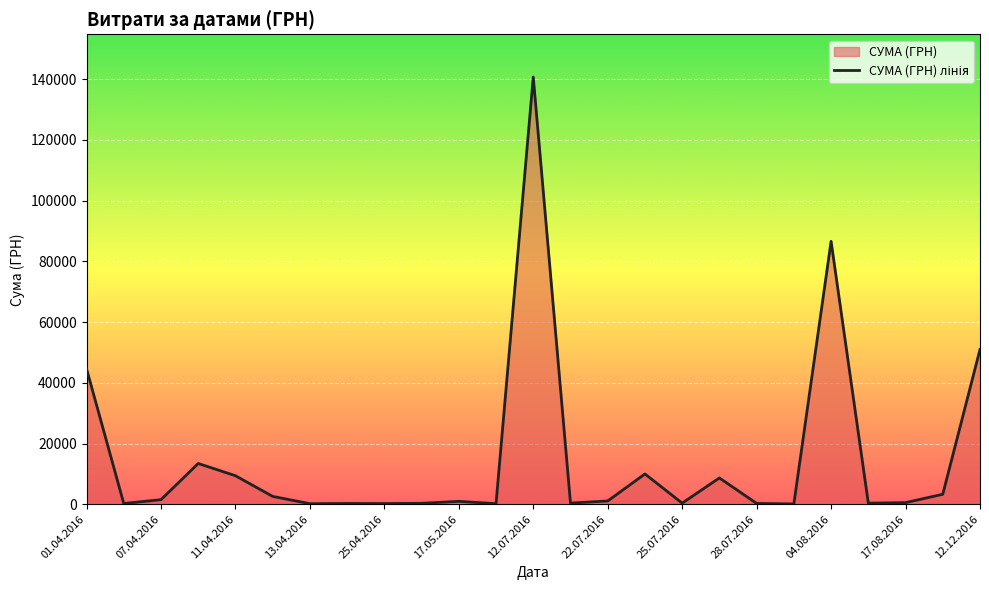

Reading left to right, what are all the values shown in this chart?

44633.0	238.2	1501.6	13421.3	9389.1	2581.0	173.9	253.0	215.5	302.9	949.5	180.0	140706.2	379.4	1072.3	9972.0	359.1	8661.0	265.3	97.8	86589.3	361.8	522.0	3280.0	50972.0